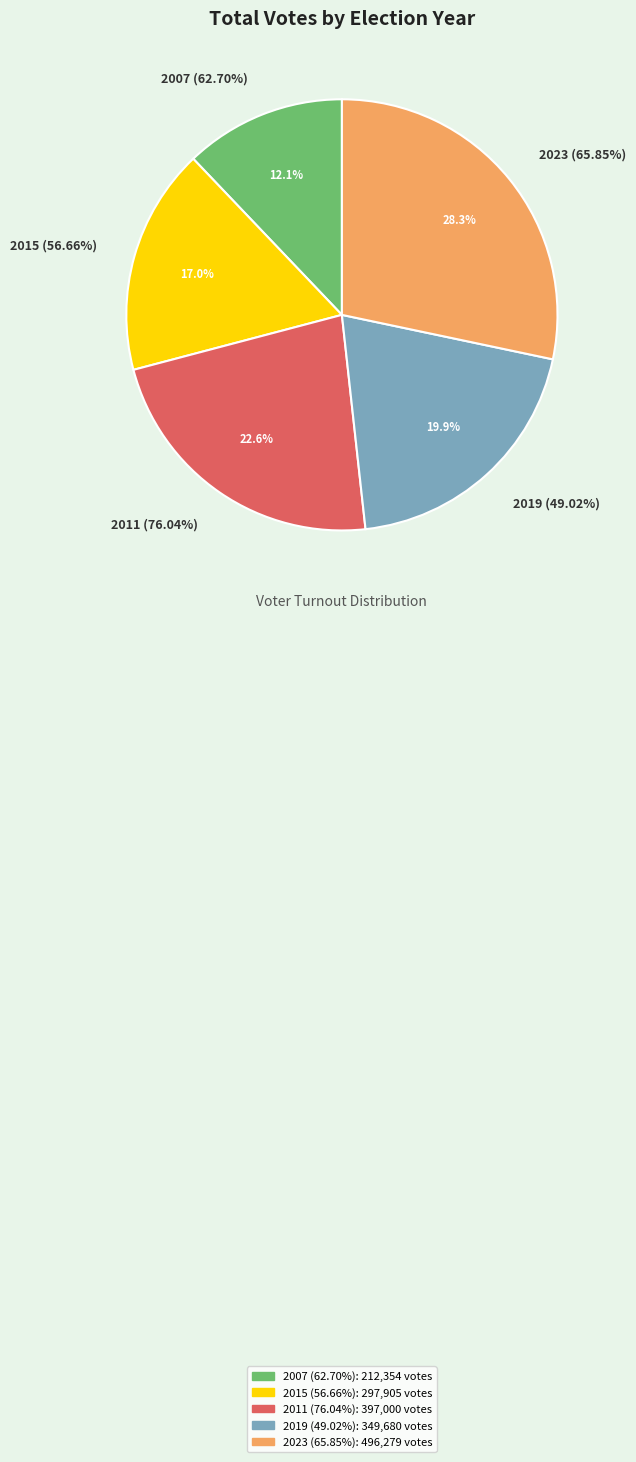

Is there a majority slice in this chart?

No